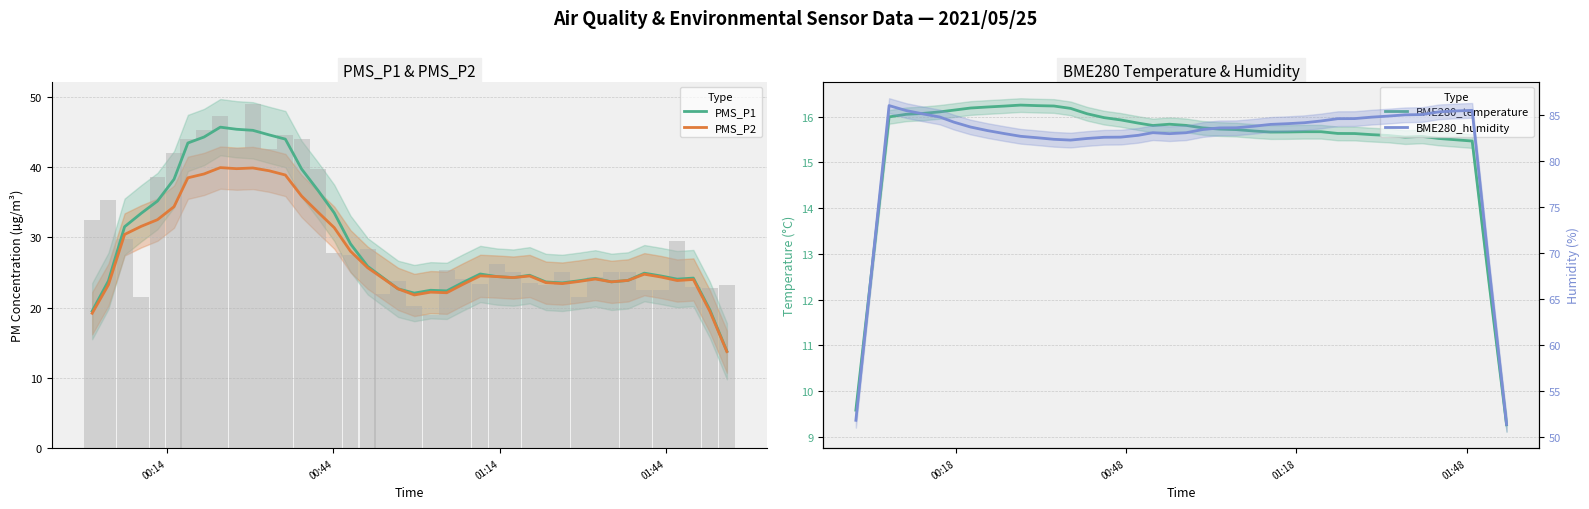

List the series in order of their peak value, highest first.

BME280_humidity, PMS_P1, PMS_P2, BME280_temperature